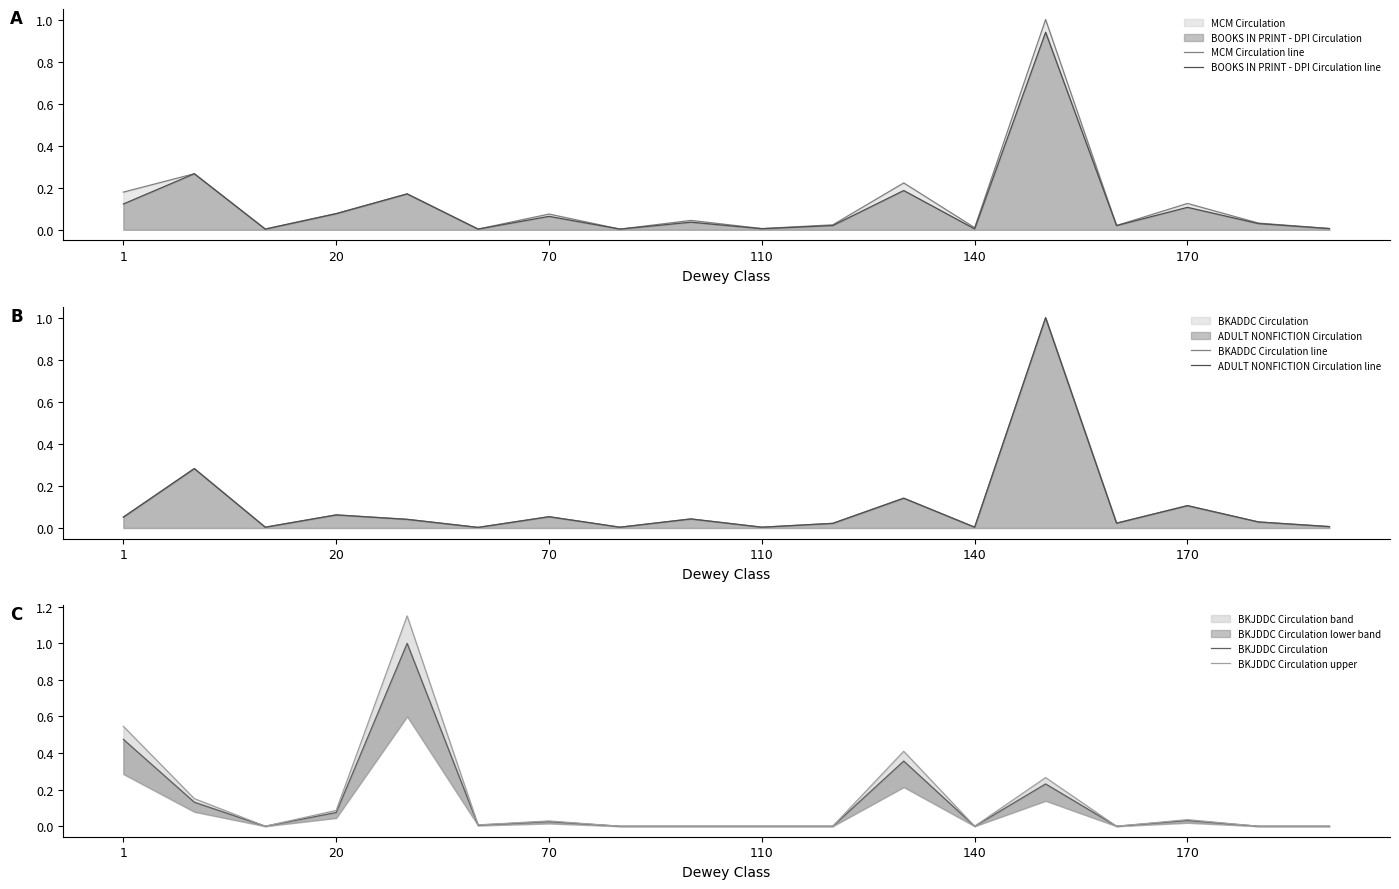

Which has a higher value, 110 or 140?

140